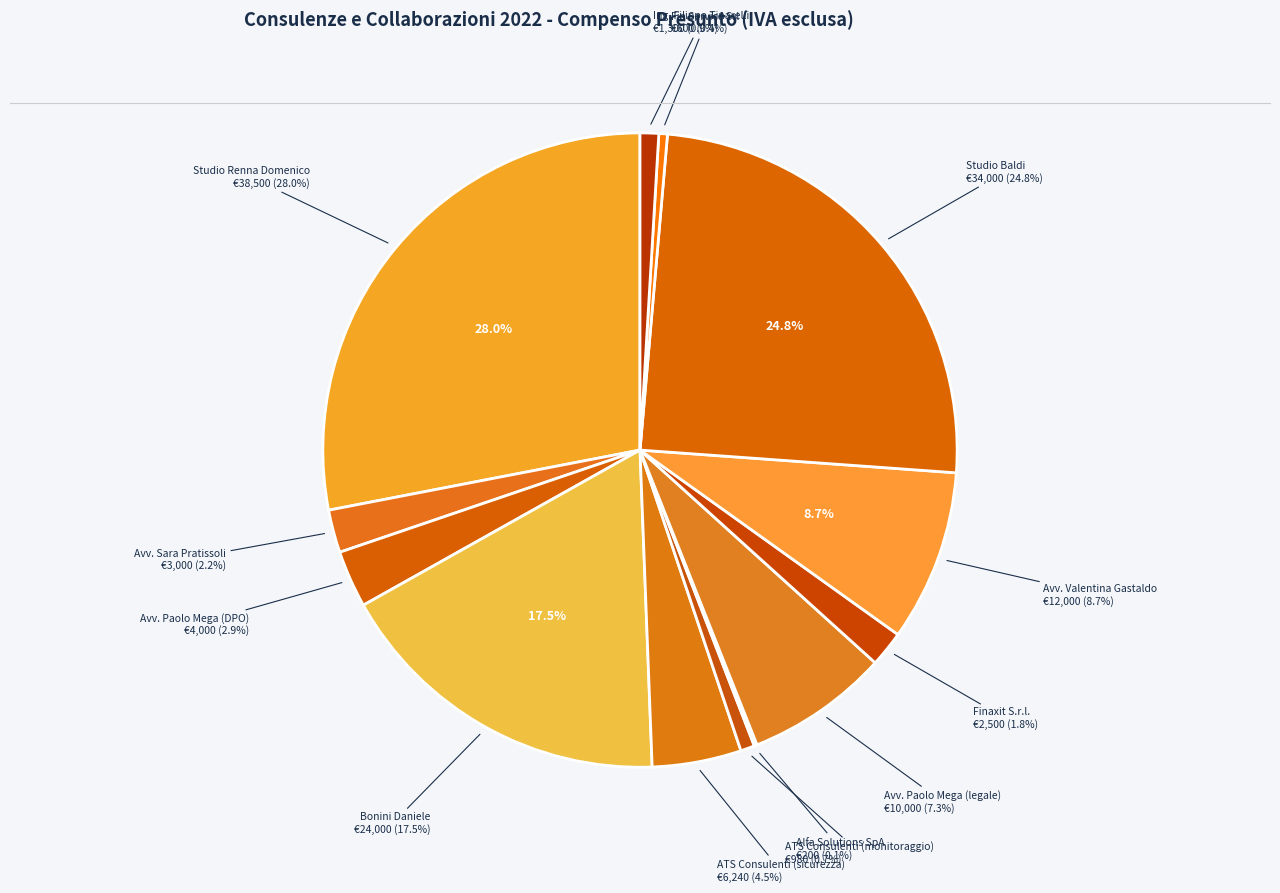

How many segments does this pie chart have?

13